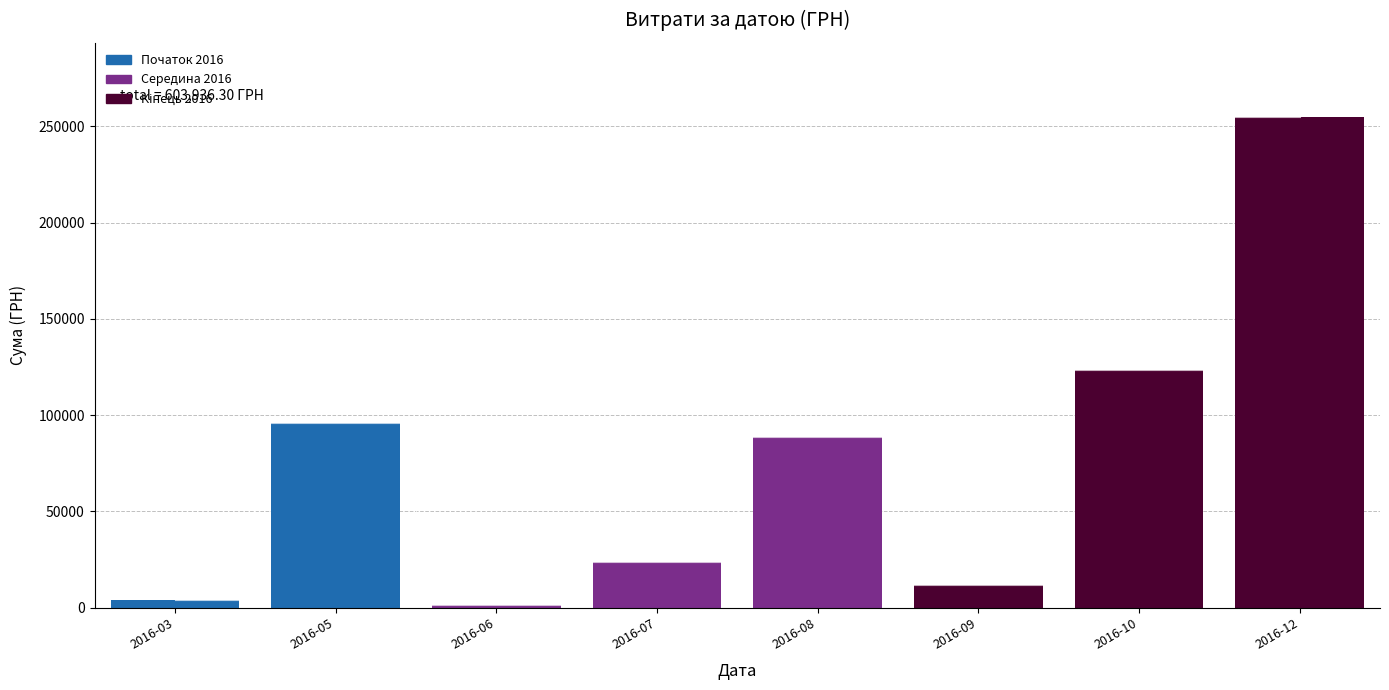

At which label is the value closest to 128166?

2016-10